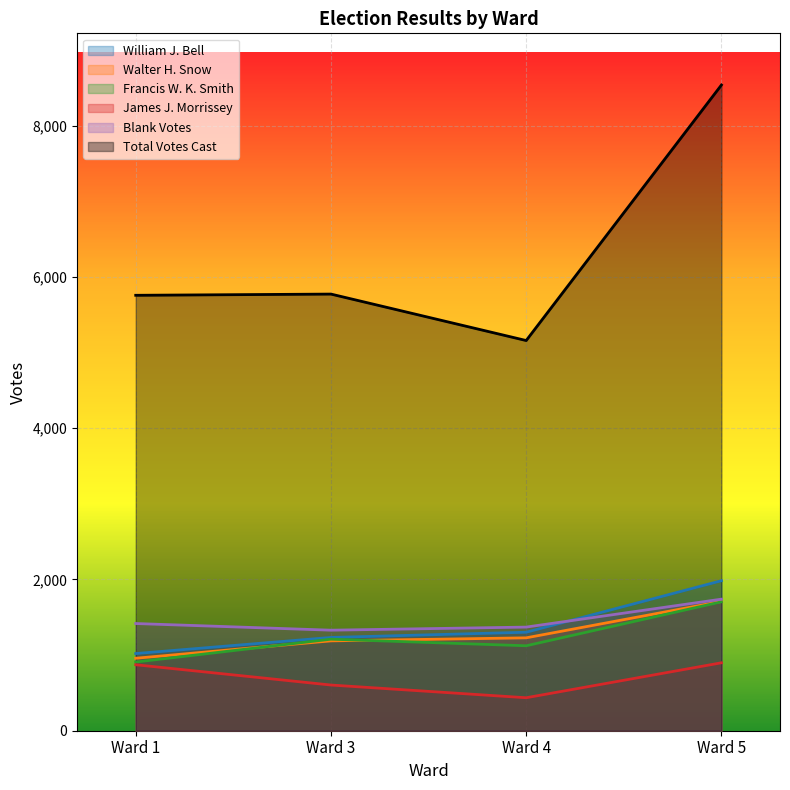

What is the difference between the highest and lowest values at Ward 1?

4884